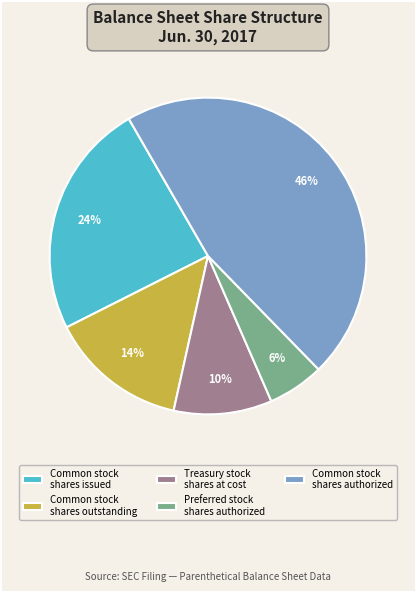

Is there a majority slice in this chart?

No